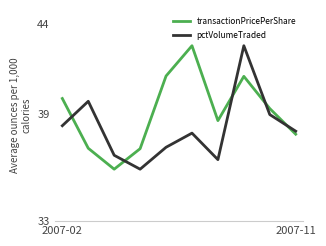

Does the chart display data point markers on the line(s)?

No